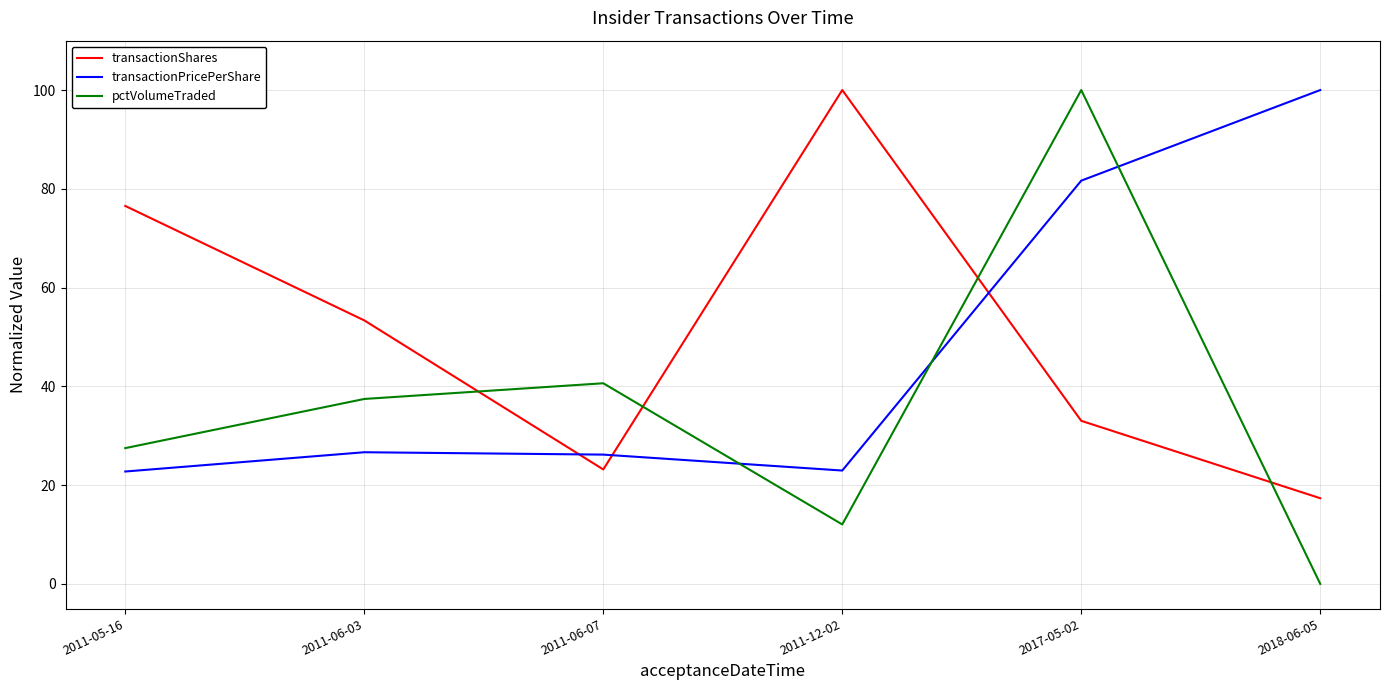

Between 2017-05-02 and 2018-06-05, which series saw the biggest shift?

pctVolumeTraded